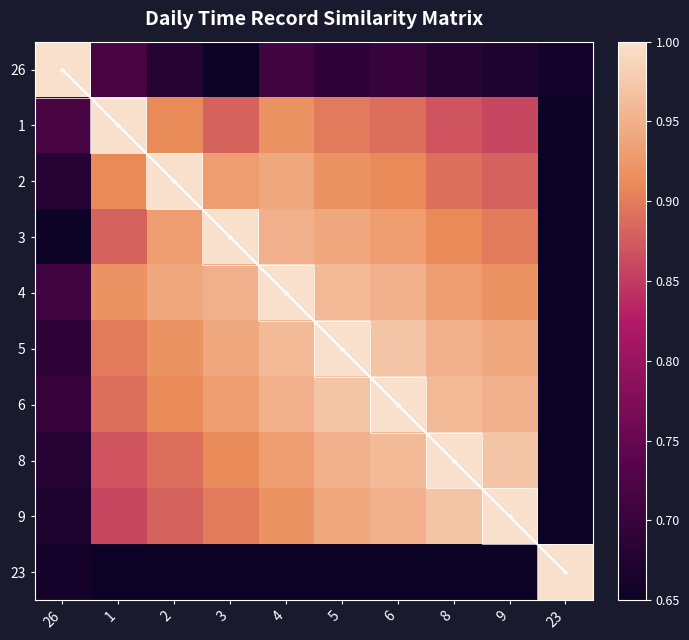

Rank the categories by 3 value from lowest to highest.

26, 23, 1, 9, 8, 2, 6, 5, 4, 3